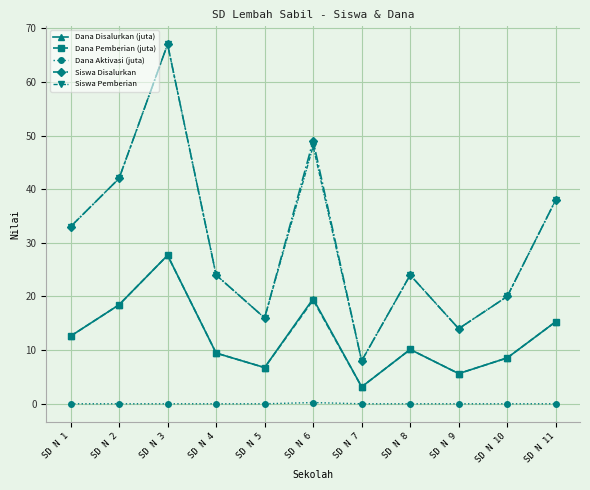

True or false: Dana Disalurkan (juta) and Siswa Pemberian cross at least once.

False